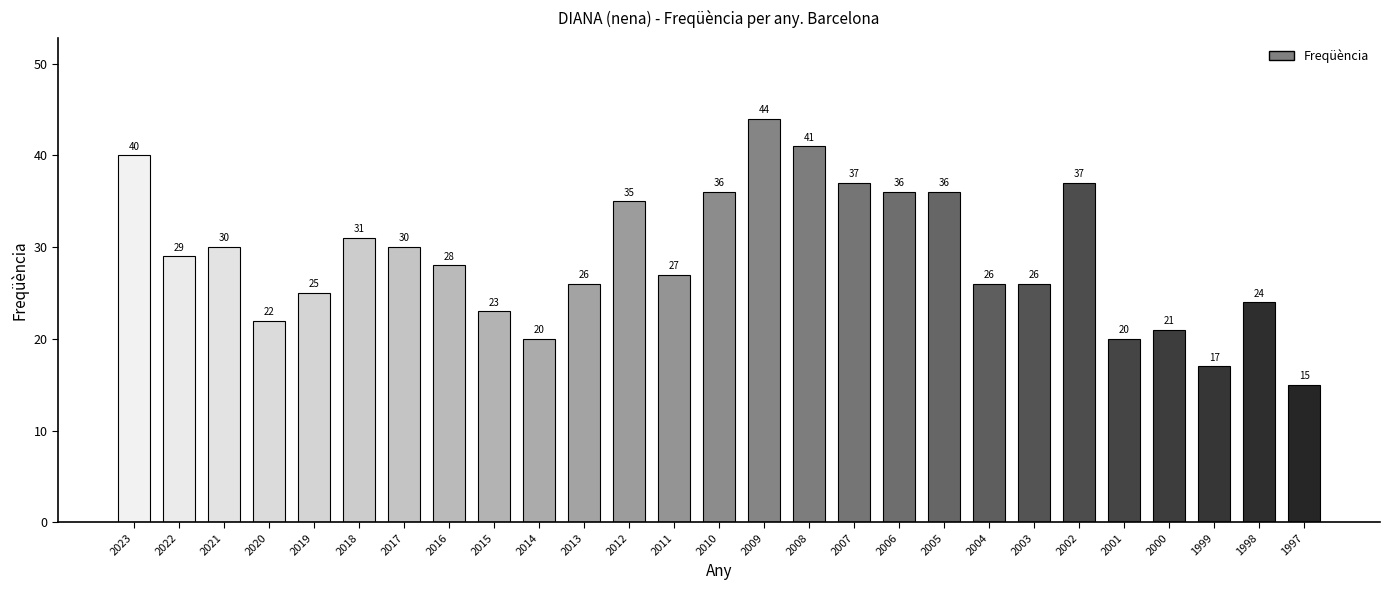

At which label is the value closest to 29?

2022